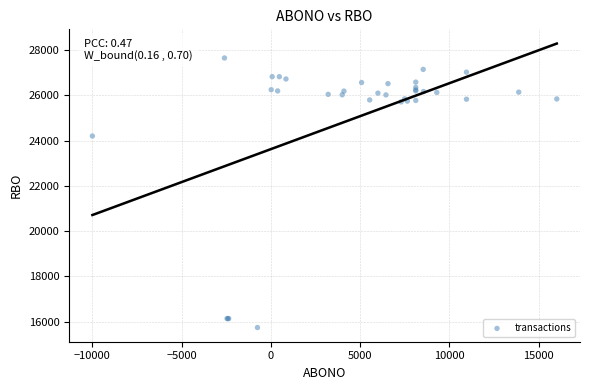

What Y value in the scatter plot is closest to 21692?

24199